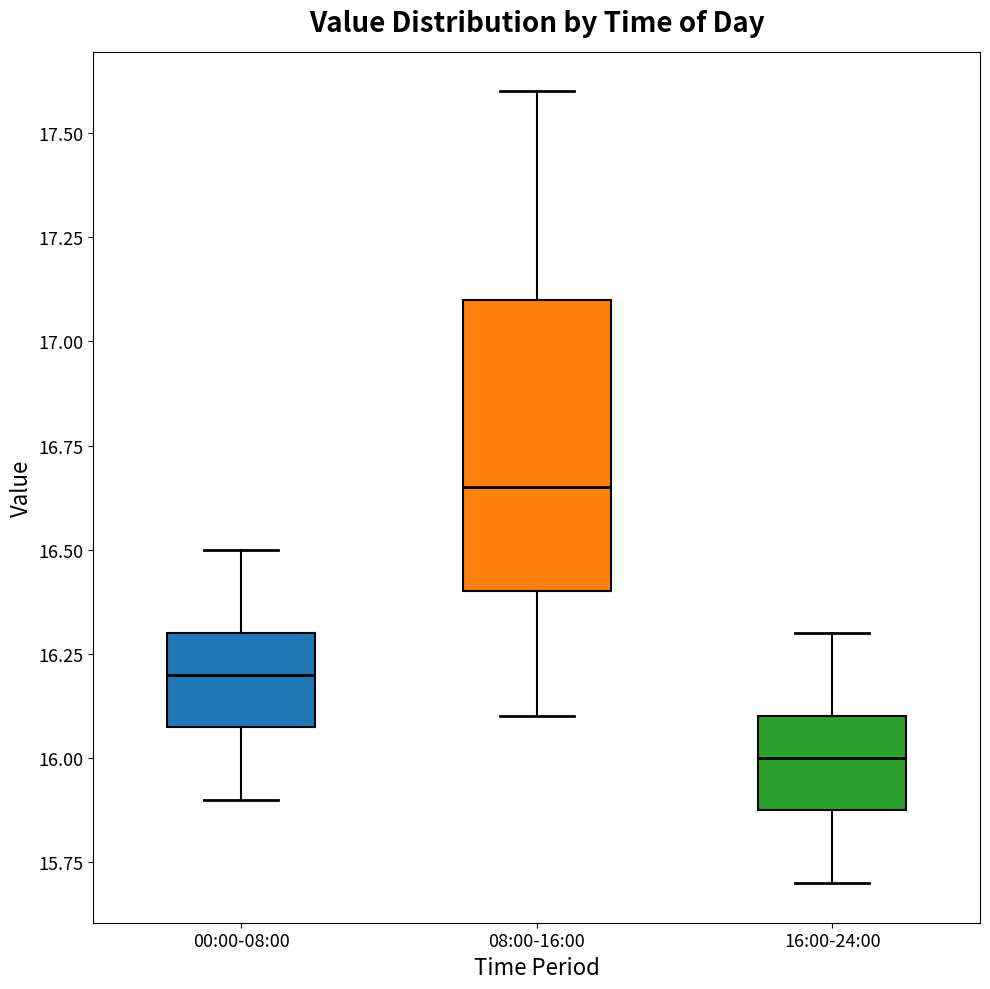

Which box has the highest median line?

08:00-16:00